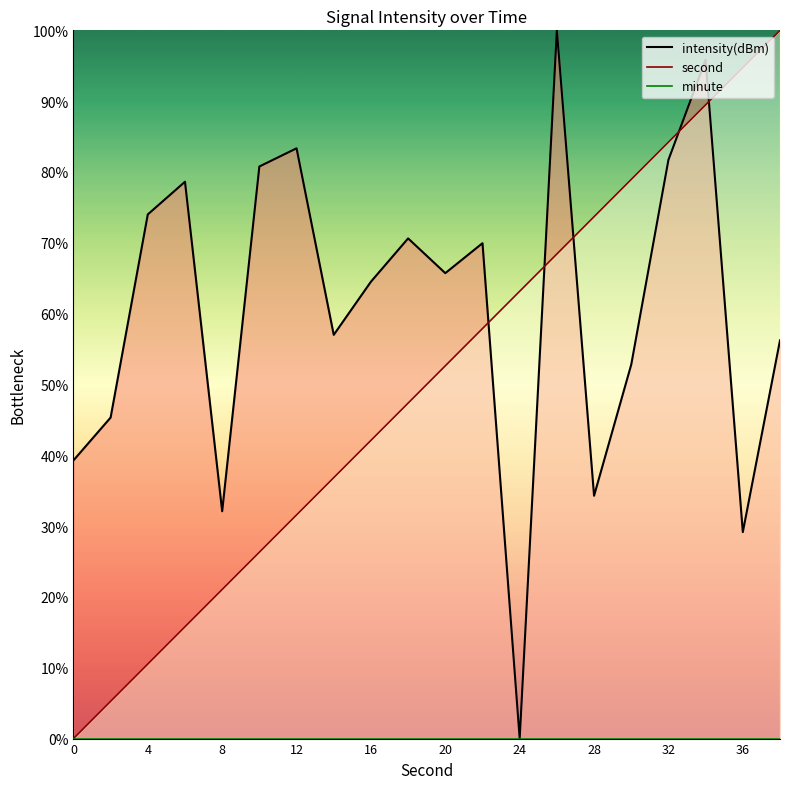

What is the difference between the maximum and minimum values in the second series?

100.0